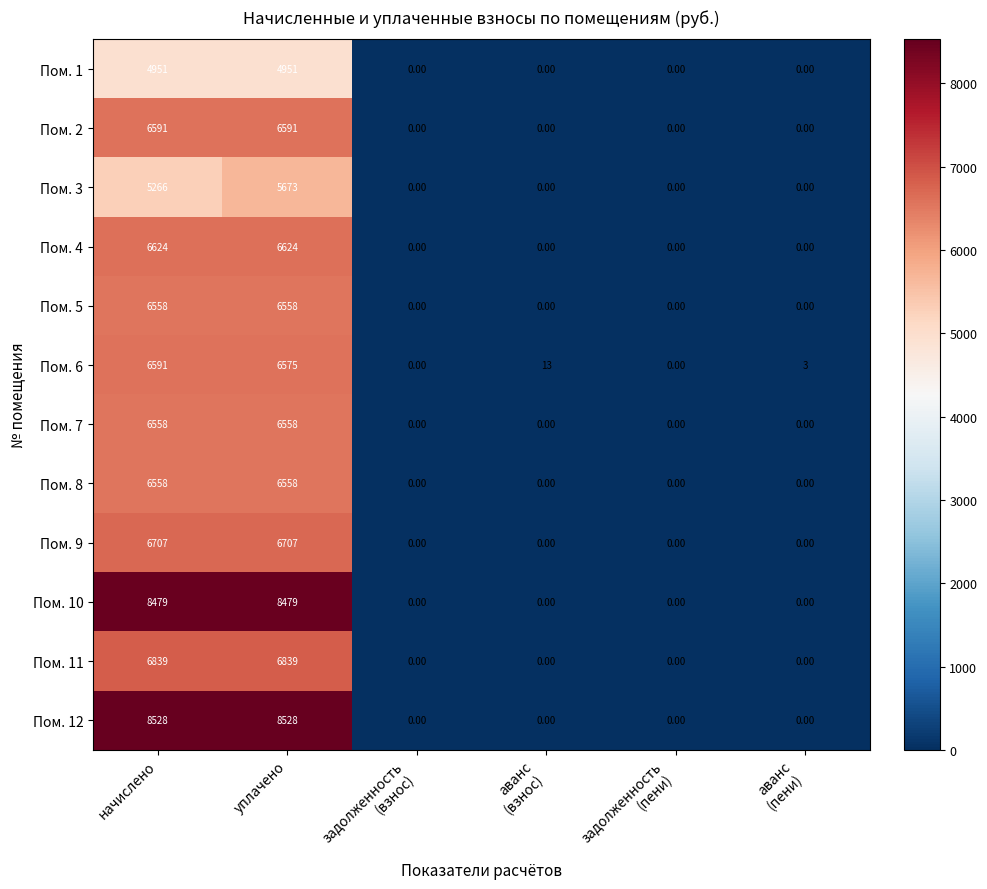

Which series has the widest spread of values?

Пом. 12